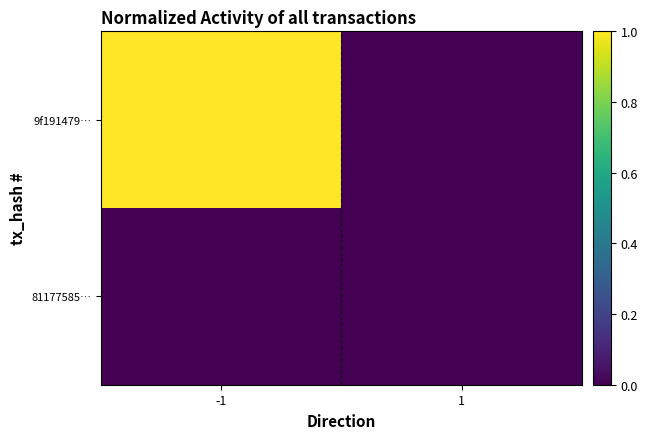

Reading left to right, list all the values displayed in this chart.

9f191479…: -1=1	1=0
81177585…: -1=0	1=0